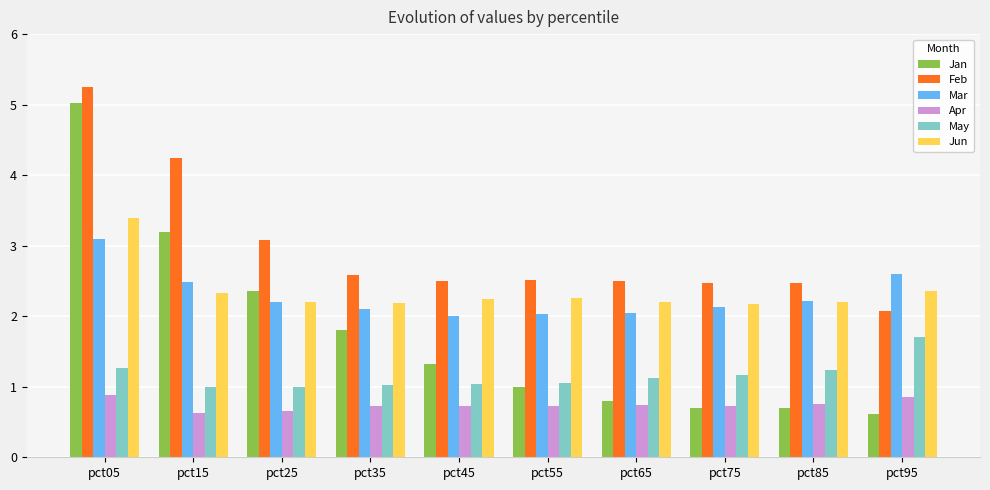

Read the Apr value at pct35.

0.7